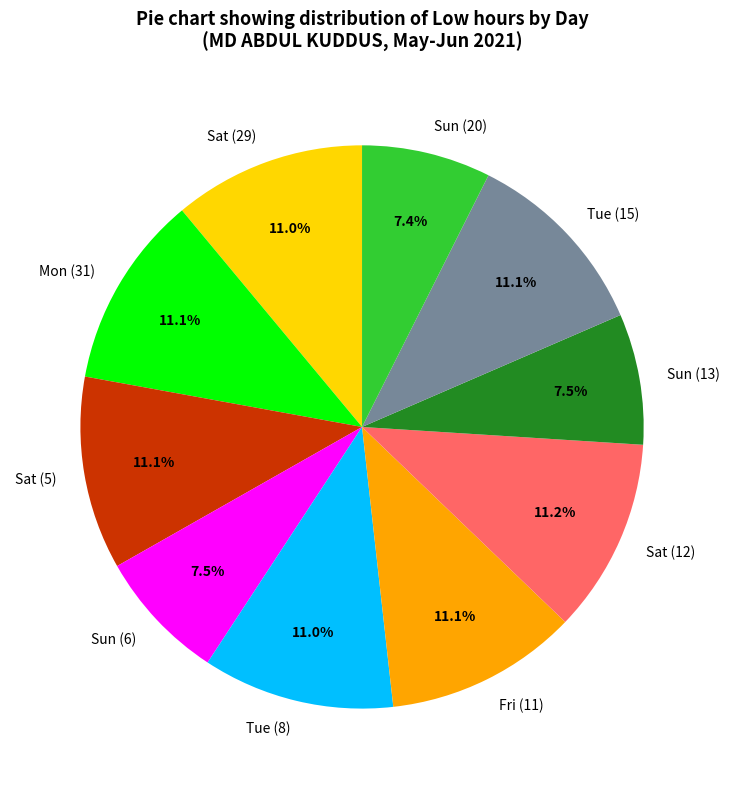

Combined, do Sat (29) and Sun (20) account for over 50%?

No